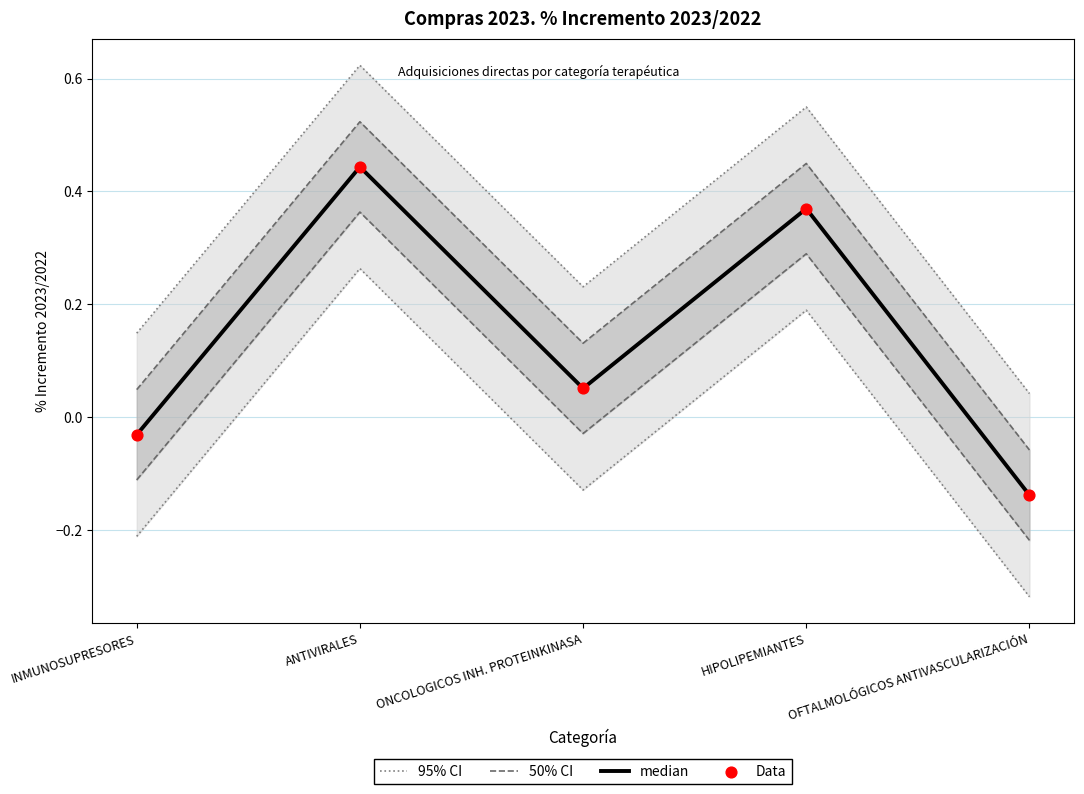

What are all the series names shown in the legend?

95% CI, 50% CI, median, Data